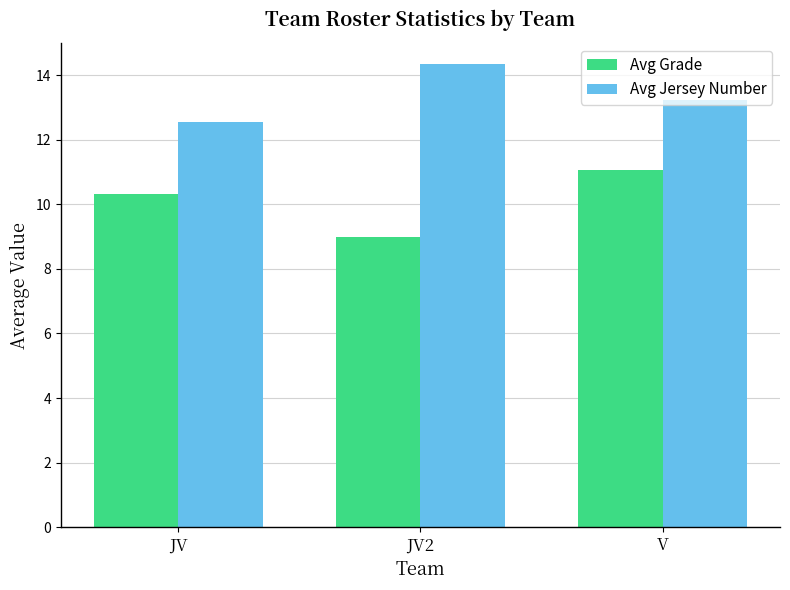

What is the lowest value of the Avg Jersey Number series?

12.5